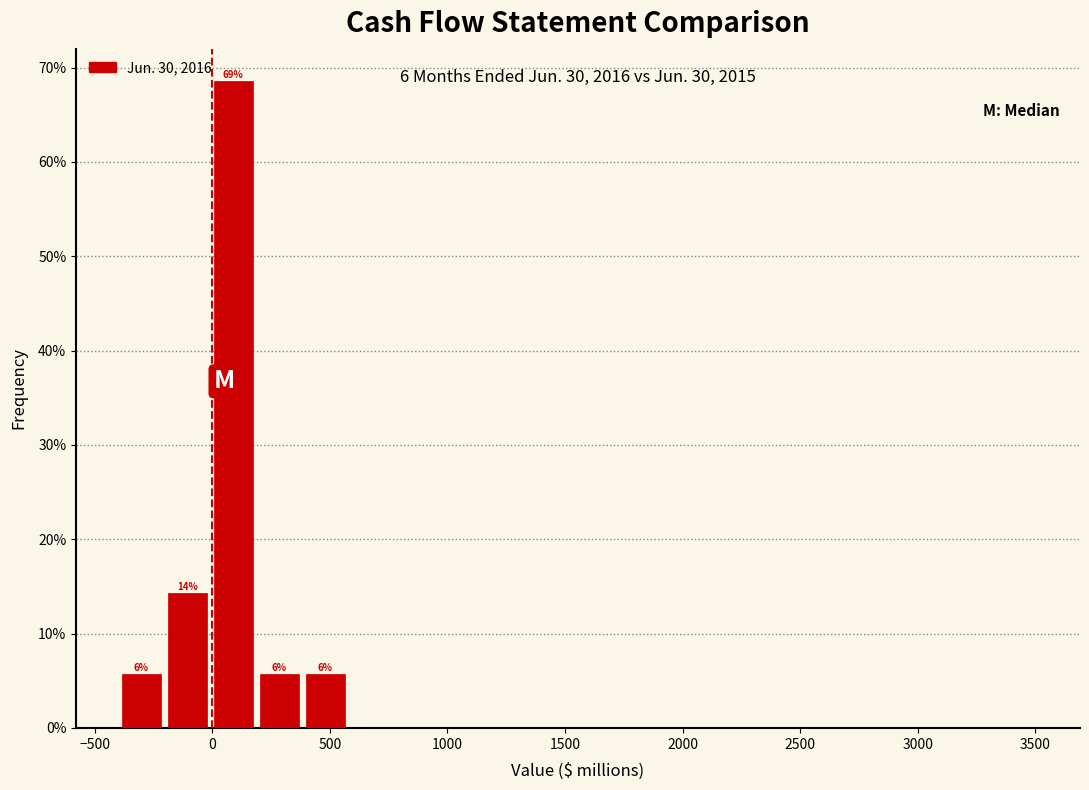

Around what value on the x-axis is the tallest bar? Give the approximate position of its centre, as read against the axis.

100